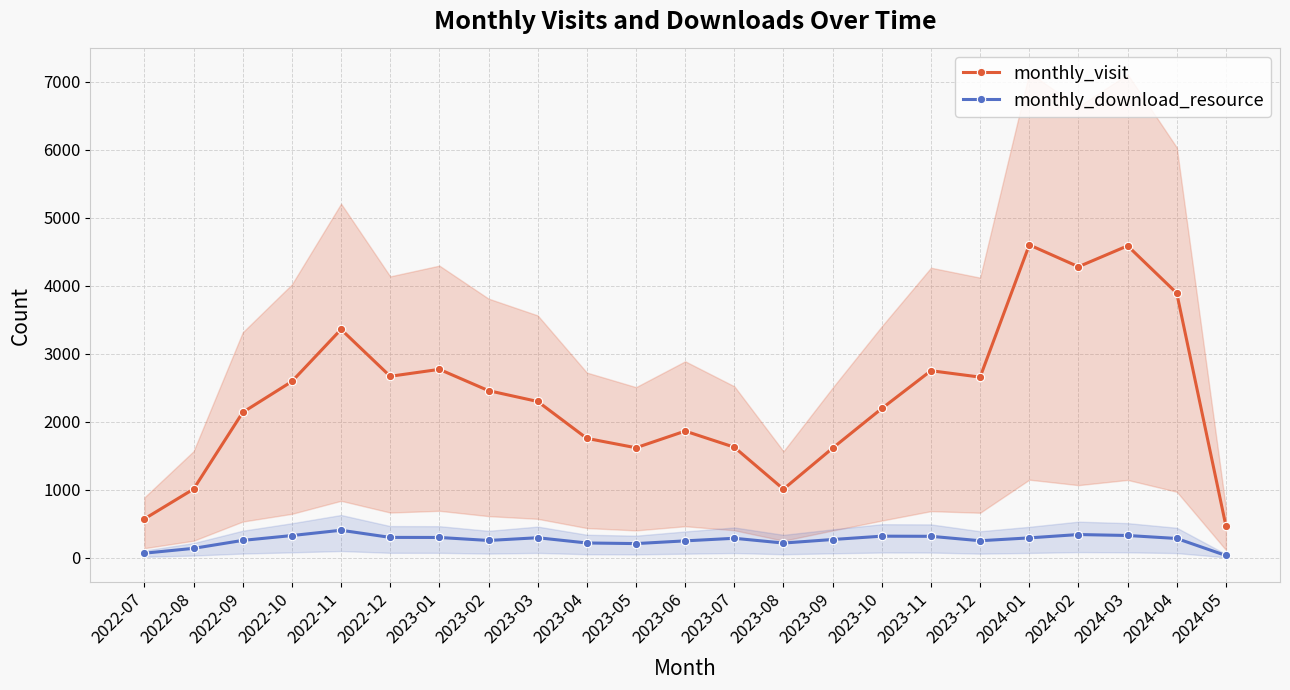

How many data points in monthly_visit are above 2299?

11